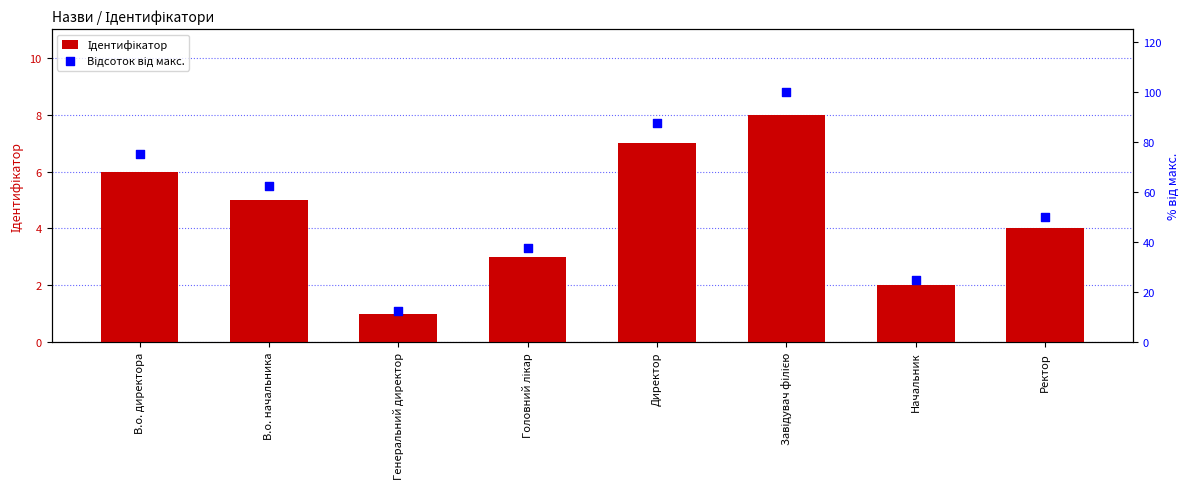

What is the total value across all series at Ректор?

54.0